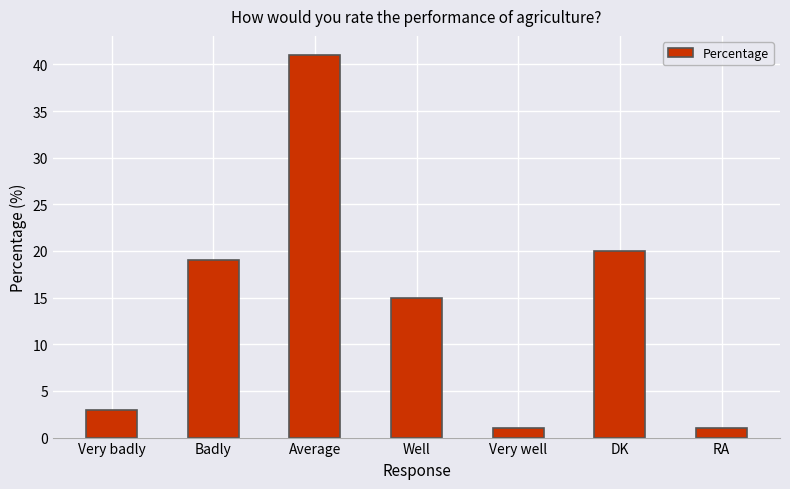

The value at Badly is 29. True or false?

False